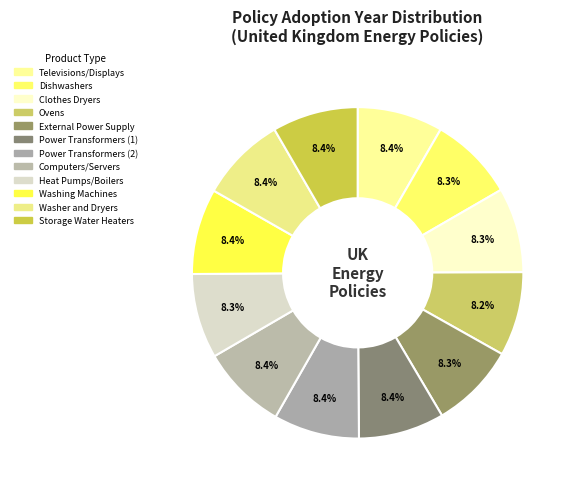

To the nearest percent, what percentage of the pie is Televisions/Displays?

8%